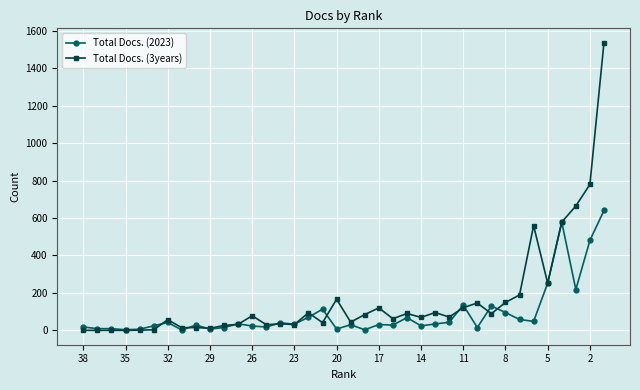

List the series in order of their overall mean, lowest first.

Total Docs. (2023), Total Docs. (3years)